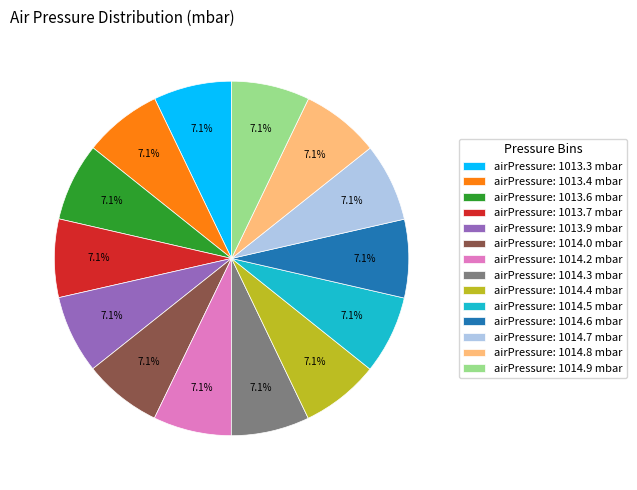

How much of the chart is everything except airPressure: 1014.3 mbar?

92.9%